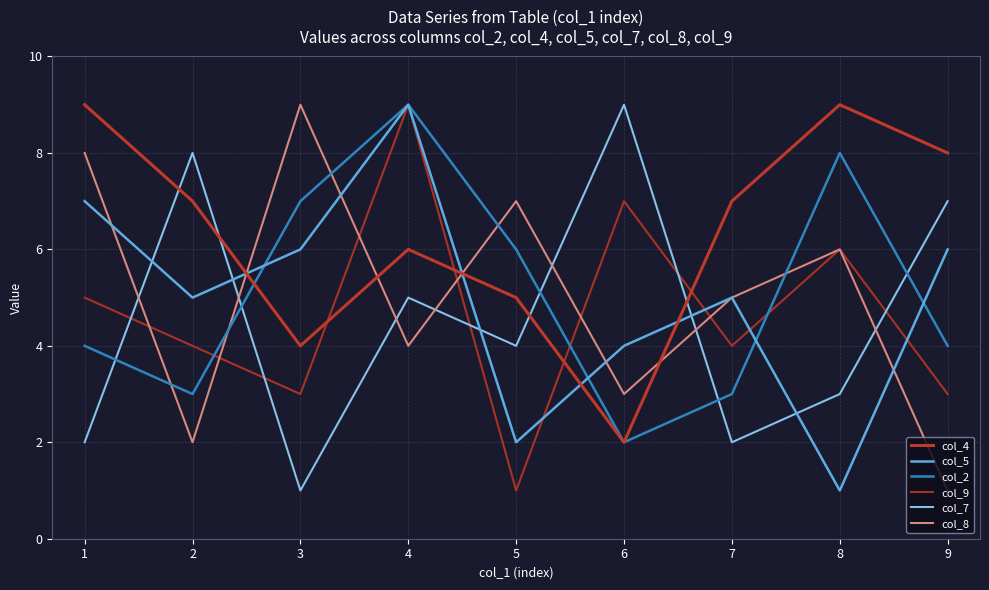

What is the difference between the col_4 values at 8 and 2?

2